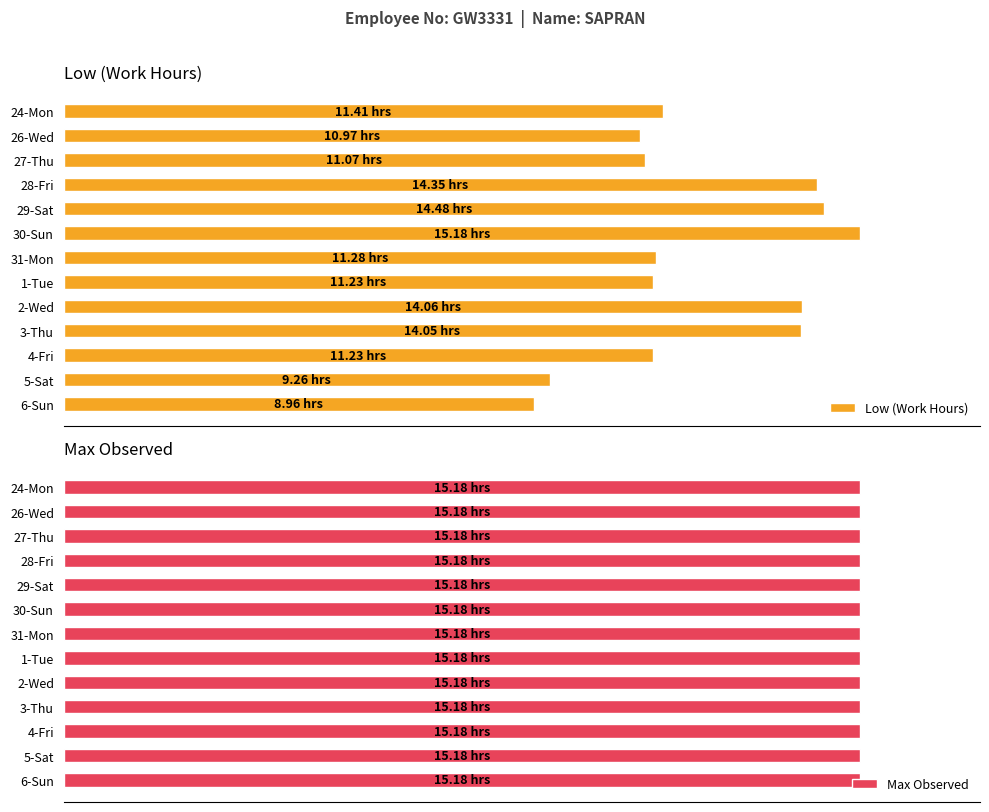

How many bars are there in each group?

2